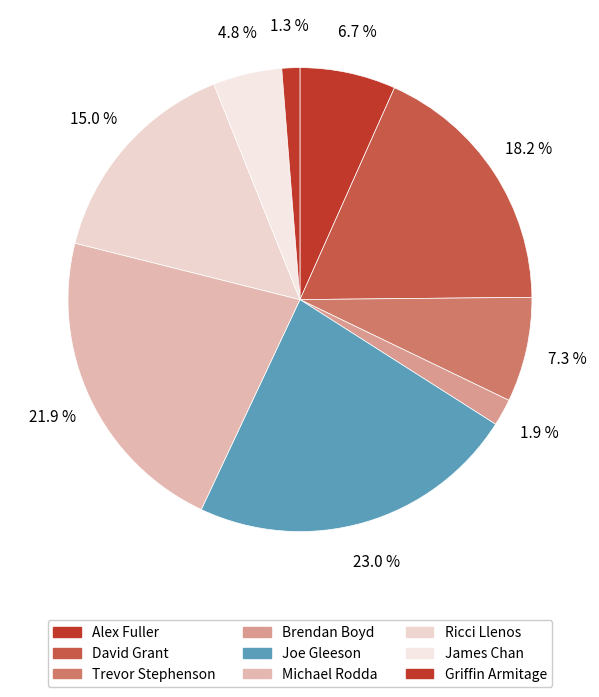

What percentage is the Joe Gleeson slice, to the nearest percent?

23%